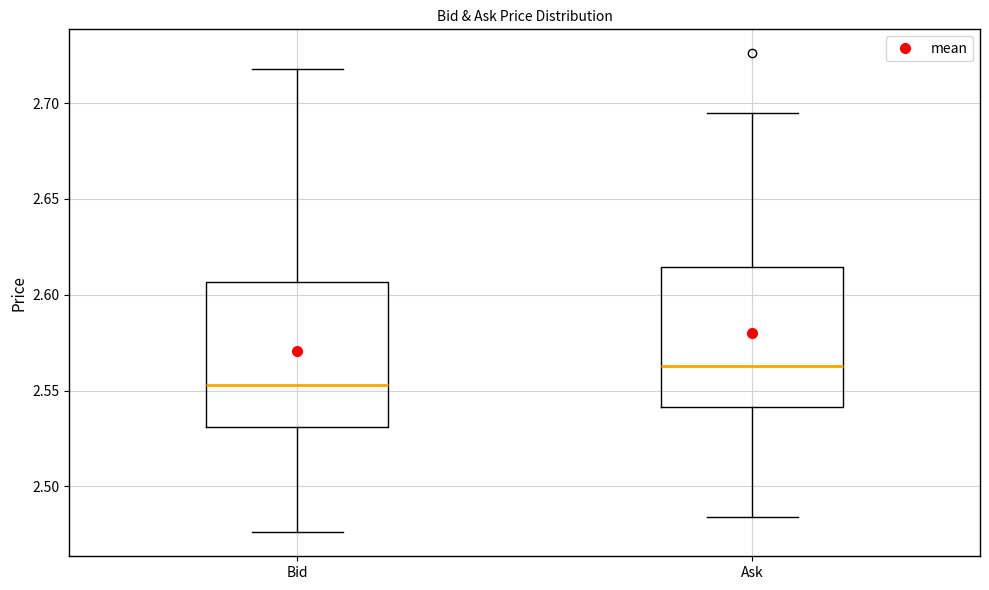

Reading left to right, transcribe this box plot: for each box, give where its median line is, the range the box spans, and where its two whiskers end, as read against the y-axis. The values are not printed on the chart, so give them approximately, as read against the axis.

Bid: median 2.555, box 2.530 to 2.605, whiskers 2.475 to 2.720
Ask: median 2.565, box 2.540 to 2.615, whiskers 2.485 to 2.695